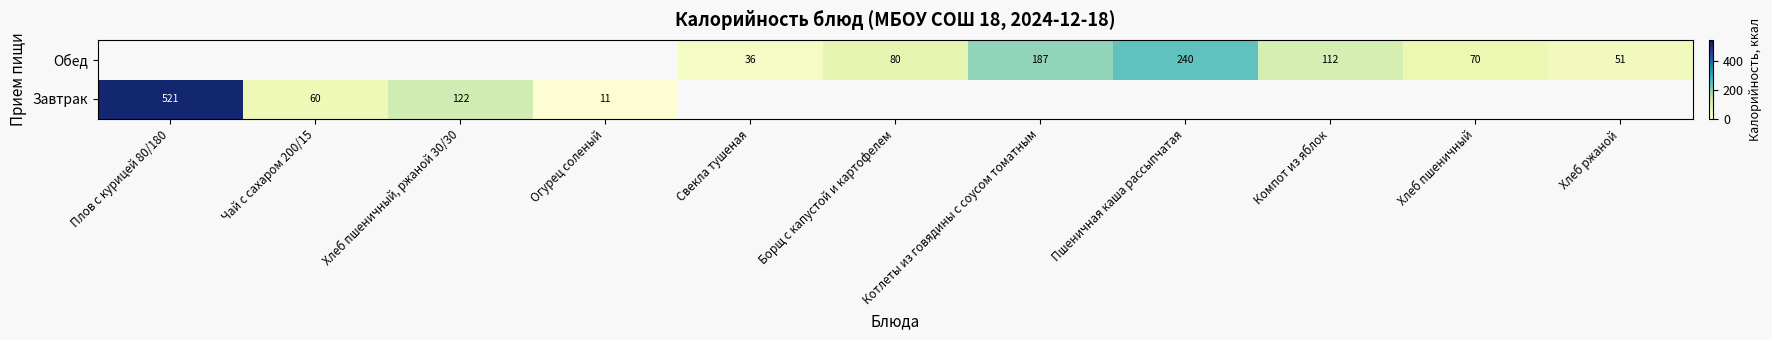

Which category has the lowest value across all series?

Огурец соленый